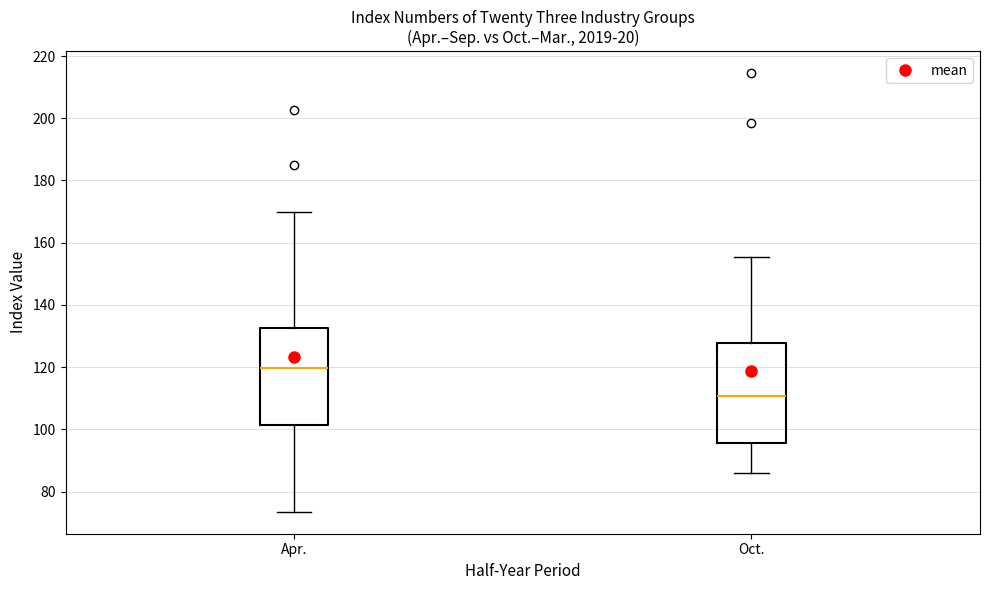

Where does the lower whisker of the box for Oct. end on the y-axis? The values are not printed on the chart, so give them approximately, as read against the axis.

86